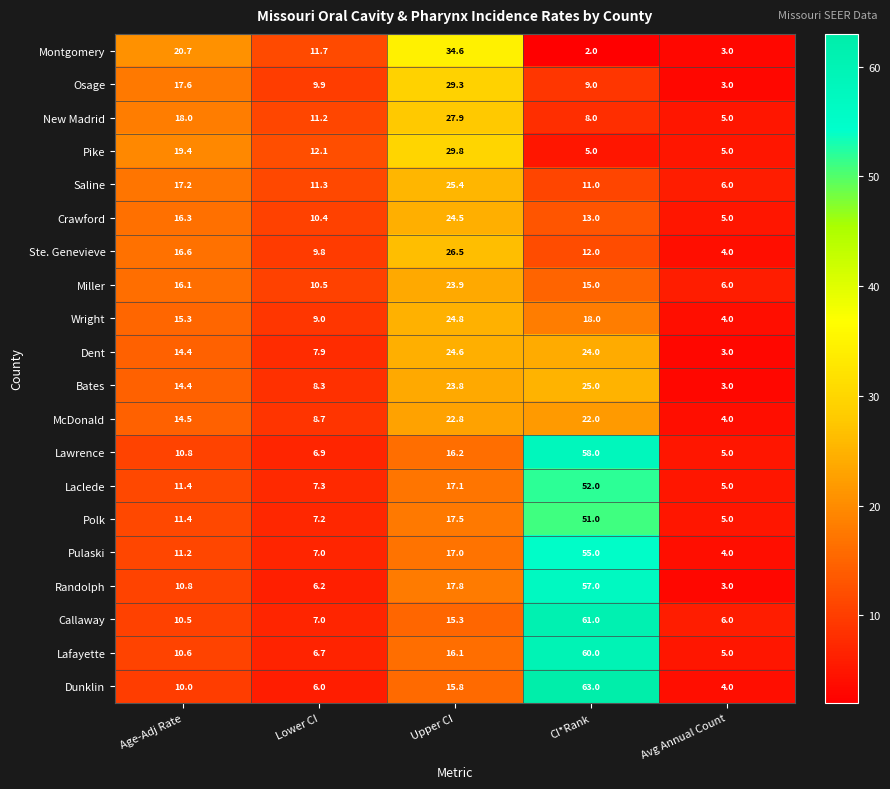

At which category does the chart reach its peak across all series?

CI*Rank